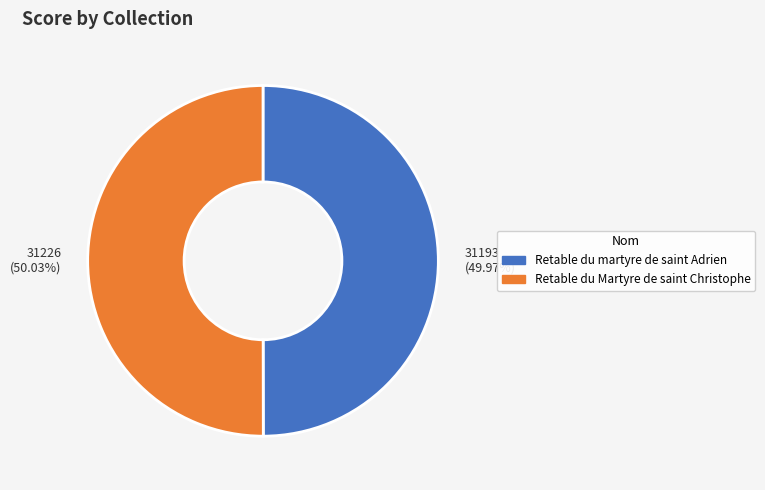

Is there any slice that represents more than half of the pie?

Yes